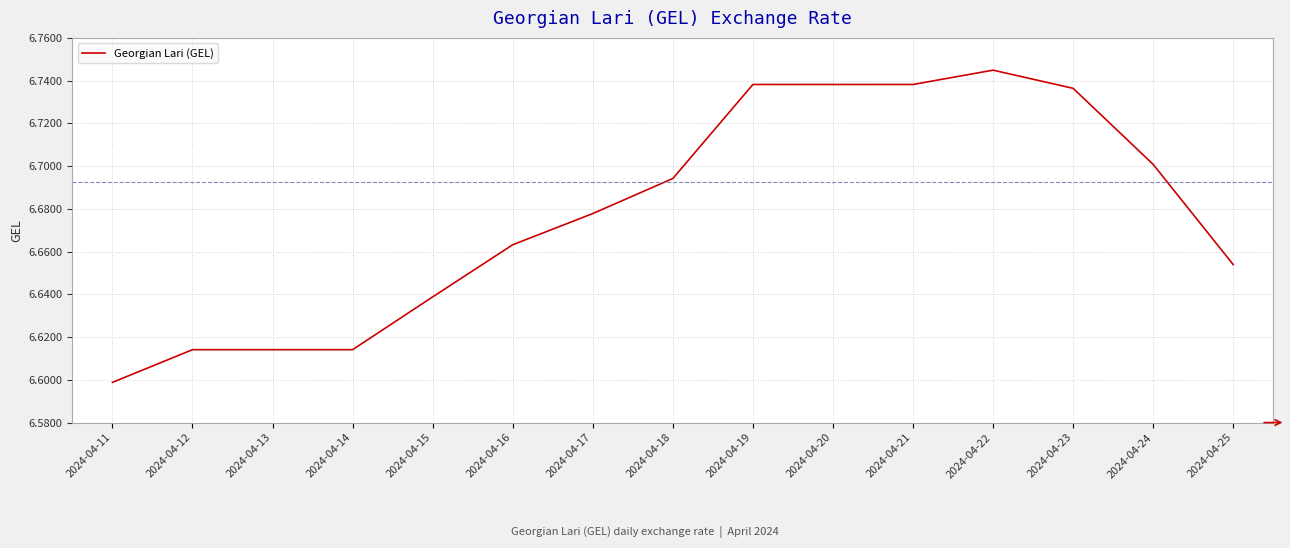

True or false: there are more than 0 points higher than both neighbors.

True